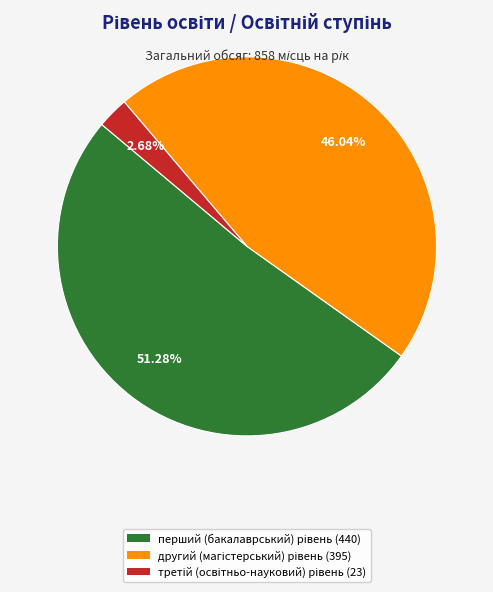

Is there any slice that represents more than half of the pie?

Yes